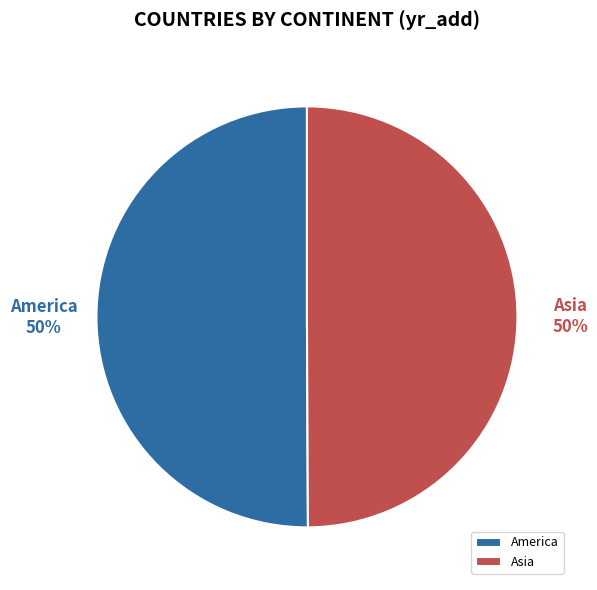

Approximately how many times larger is the value at America compared to Asia?

1.0